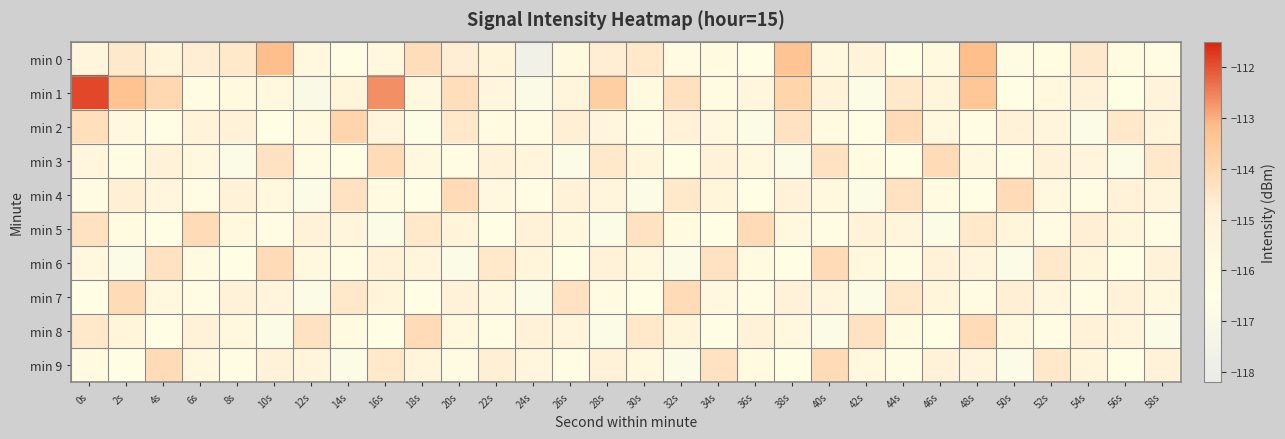

How many series are shown in this chart?

10